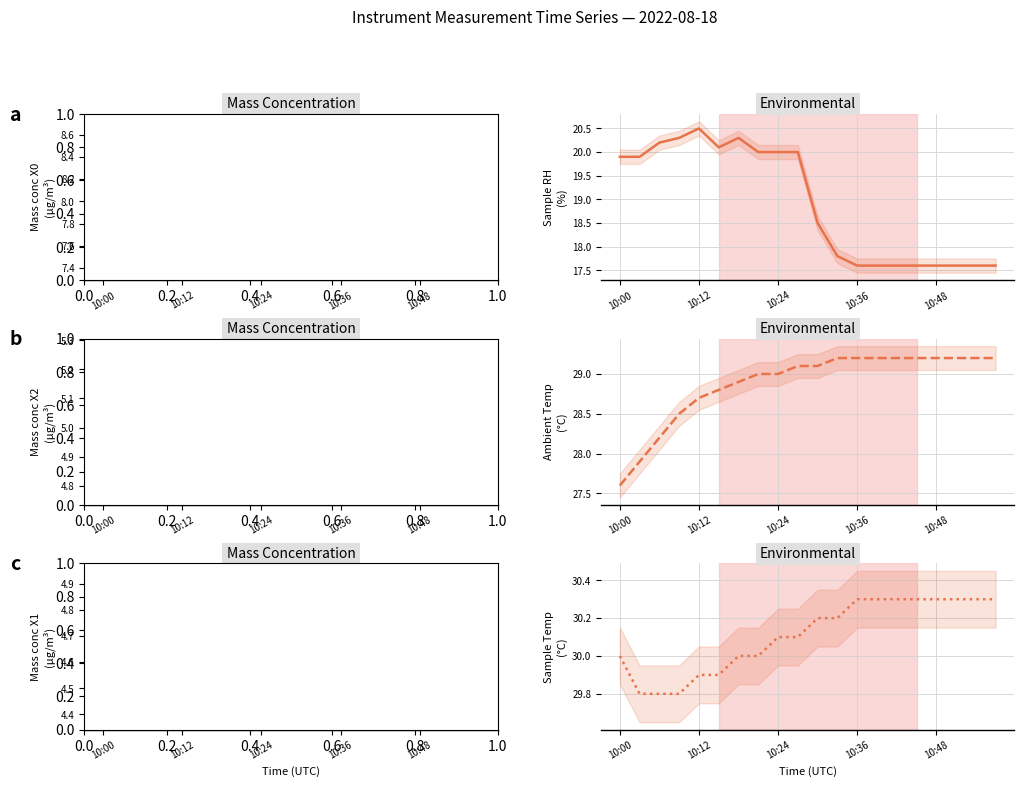

At which category is the sum across all series the highest?

6